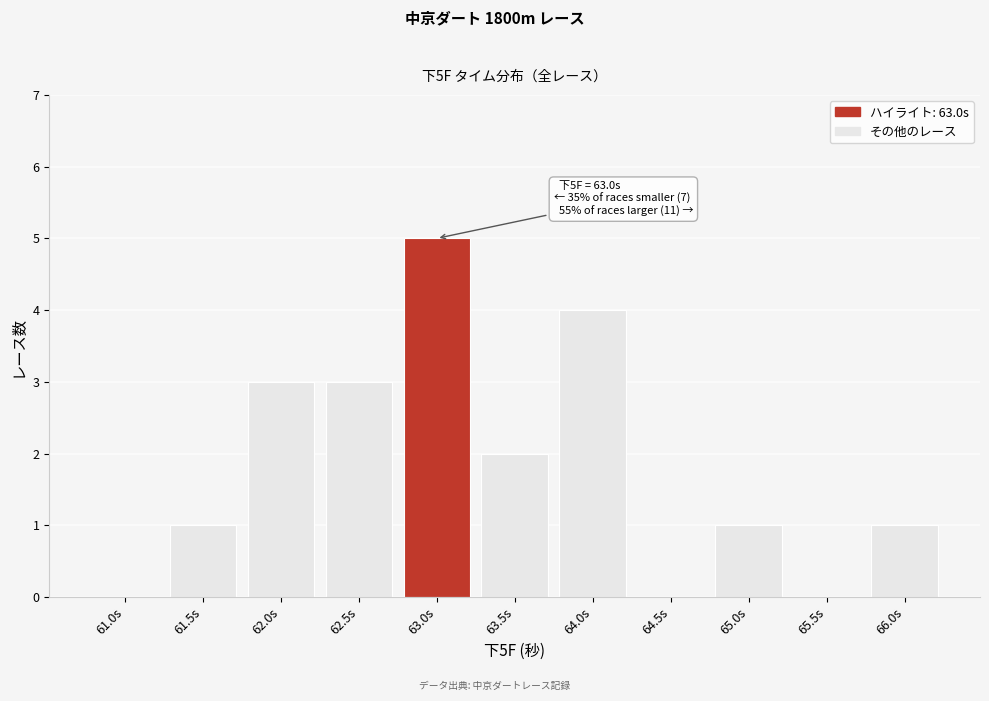

Reading left to right, transcribe all the data shown in this chart.

61.0s=0	61.5s=1	62.0s=3	62.5s=3	63.0s=5	63.5s=2	64.0s=4	64.5s=0	65.0s=1	65.5s=0	66.0s=1